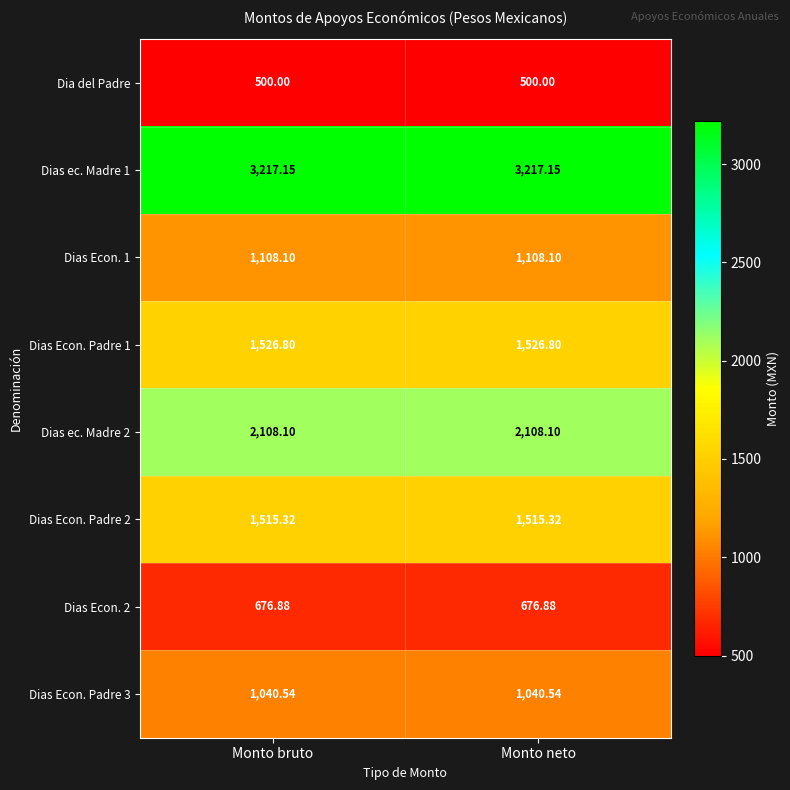

Rank the series by their maximum value, from highest to lowest.

Dias ec. Madre 1, Dias ec. Madre 2, Dias Econ. Padre 1, Dias Econ. Padre 2, Dias Econ. 1, Dias Econ. Padre 3, Dias Econ. 2, Dia del Padre